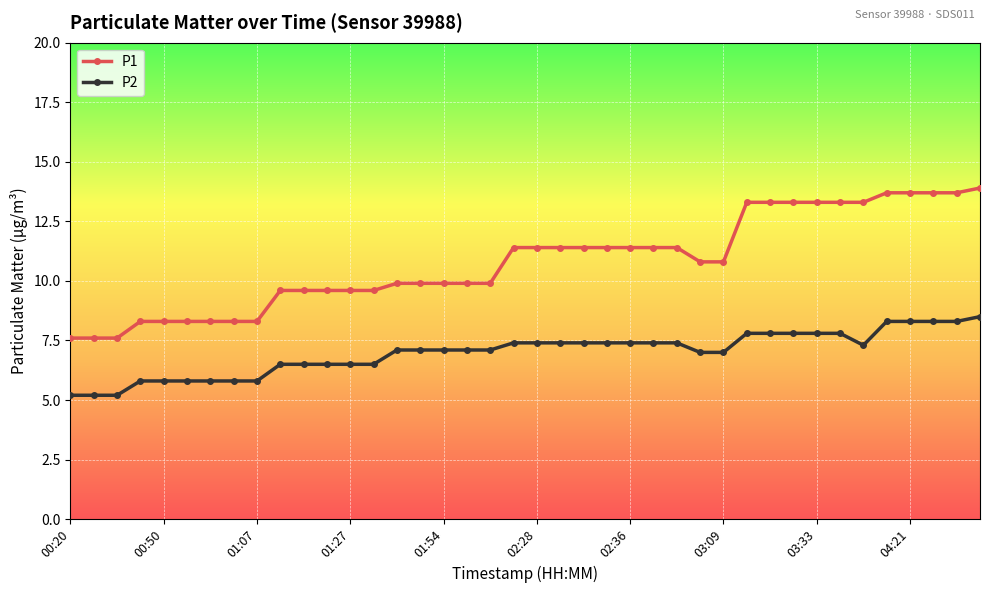

Reading right to left, list all the values displayed in this chart.

P1: 13.9	13.7	13.7	13.7	13.7	13.3	13.3	13.3	13.3	13.3	13.3	10.8	10.8	11.4	11.4	11.4	11.4	11.4	11.4	11.4	11.4	9.9	9.9	9.9	9.9	9.9	9.6	9.6	9.6	9.6	9.6	8.3	8.3	8.3	8.3	8.3	8.3	7.6	7.6	7.6
P2: 8.5	8.3	8.3	8.3	8.3	7.3	7.8	7.8	7.8	7.8	7.8	7.0	7.0	7.4	7.4	7.4	7.4	7.4	7.4	7.4	7.4	7.1	7.1	7.1	7.1	7.1	6.5	6.5	6.5	6.5	6.5	5.8	5.8	5.8	5.8	5.8	5.8	5.2	5.2	5.2